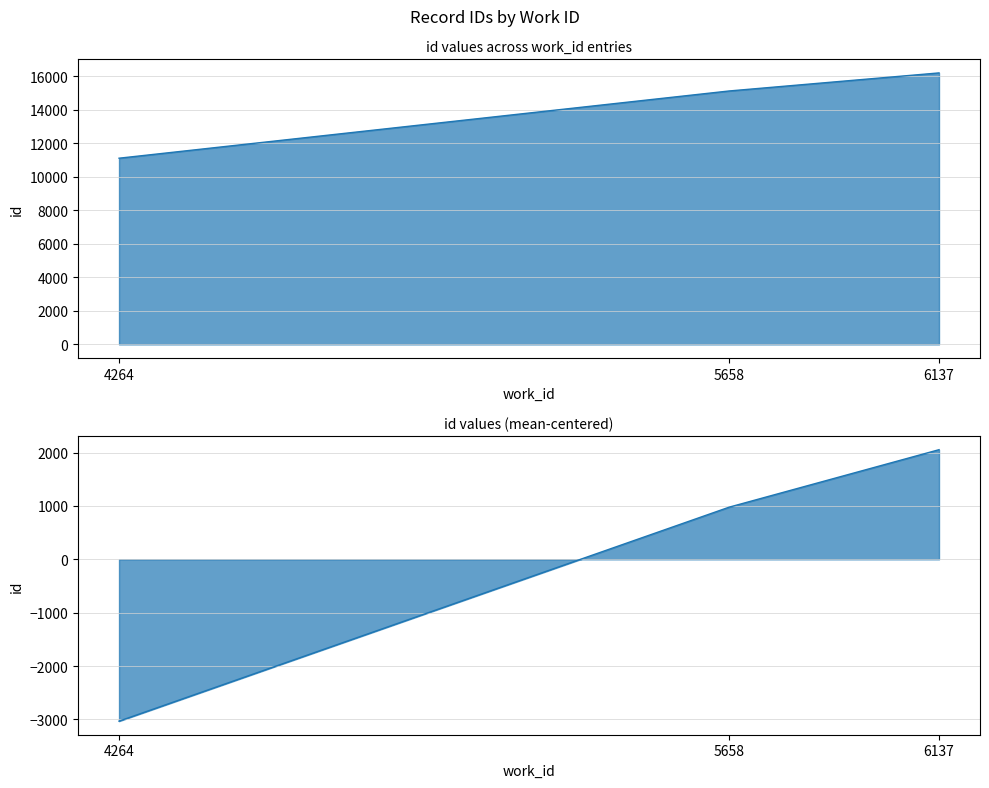

How many values are below 15114?

1